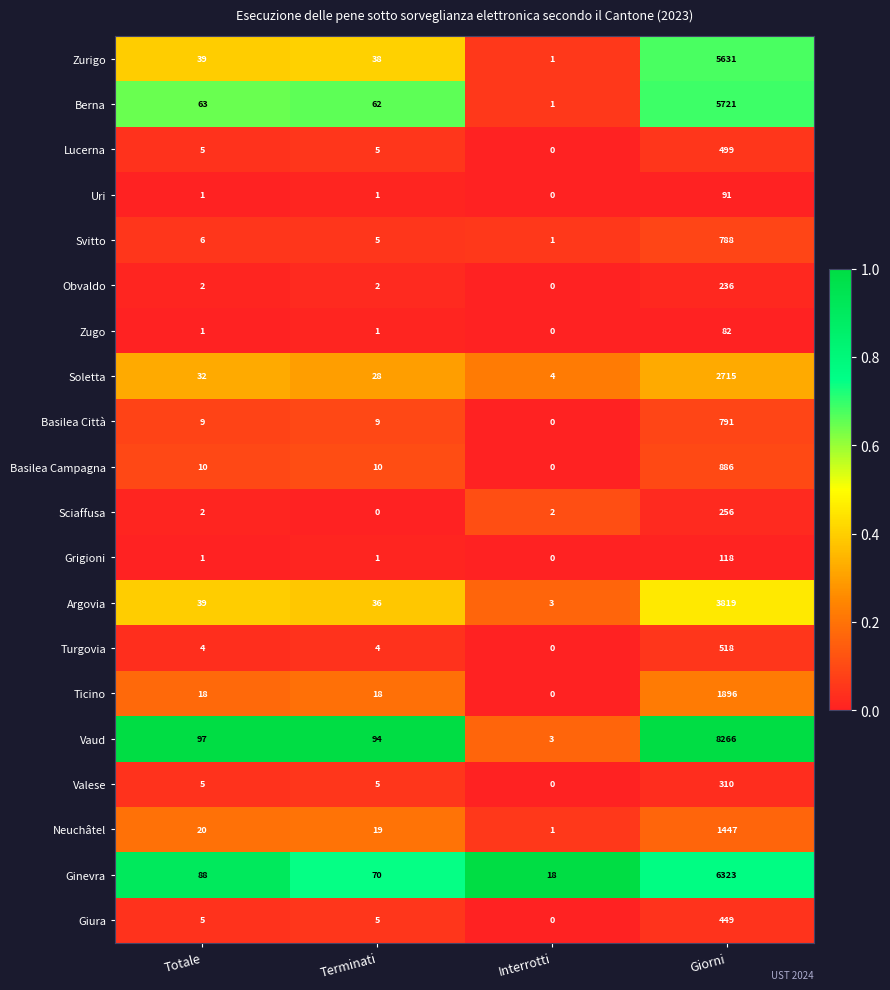

What is the difference between the maximum and minimum values in the Ticino series?

1896